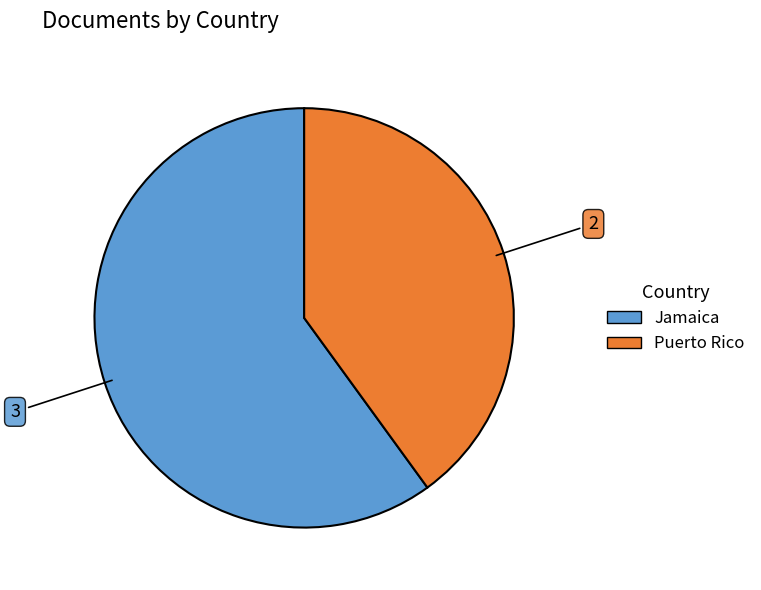

True or false: Puerto Rico accounts for 40% of the total.

True